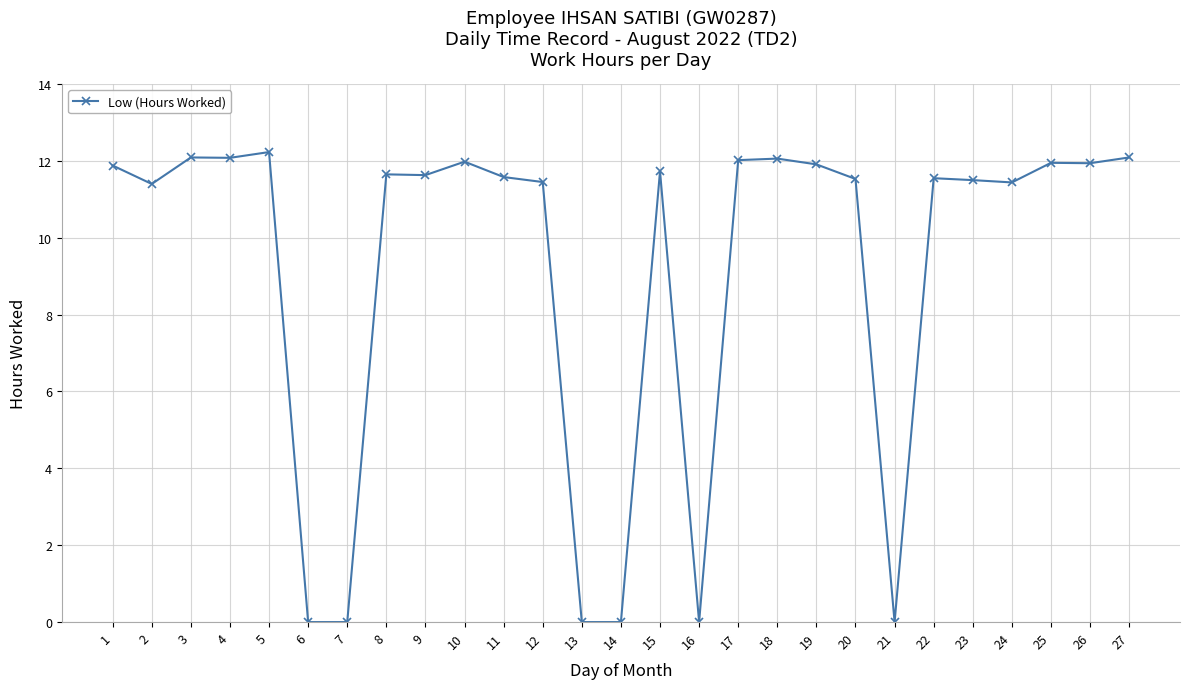

What is the change in value from 3 to 6?

-12.1